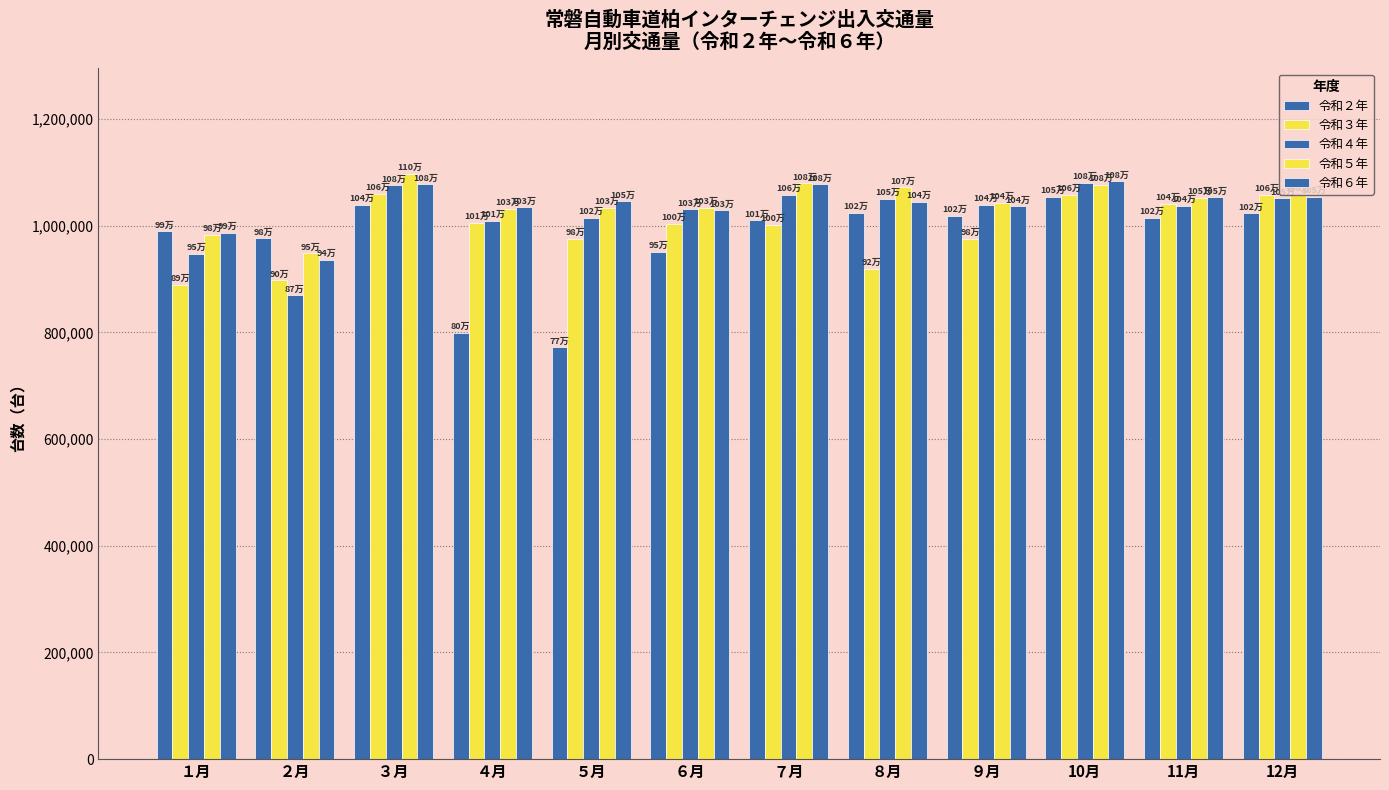

Reading left to right, transcribe all the data shown in this chart.

令和２年: 989561	976691	1039548	799843	771744	951278	1010687	1023939	1018865	1054393	1015434	1023447
令和３年: 888853	897933	1059796	1005863	975340	1003242	1001373	919438	975757	1058130	1041589	1057810
令和４年: 947280	870079	1075613	1009277	1015002	1030648	1058419	1050850	1038837	1080125	1037254	1051442
令和５年: 983578	948045	1097379	1032037	1033322	1034173	1079316	1071811	1043156	1077320	1051953	1058290
令和６年: 987039	936065	1077498	1034944	1045755	1029172	1077638	1044981	1036502	1083088	1053401	1053853